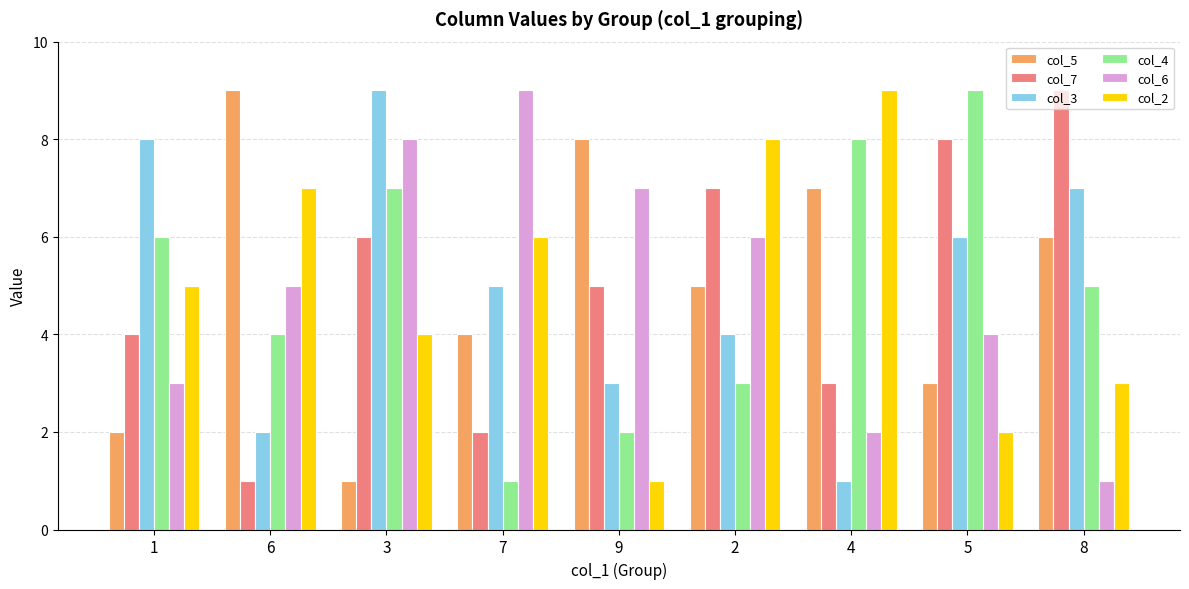

What is the approximate value of col_6 at 3?

8